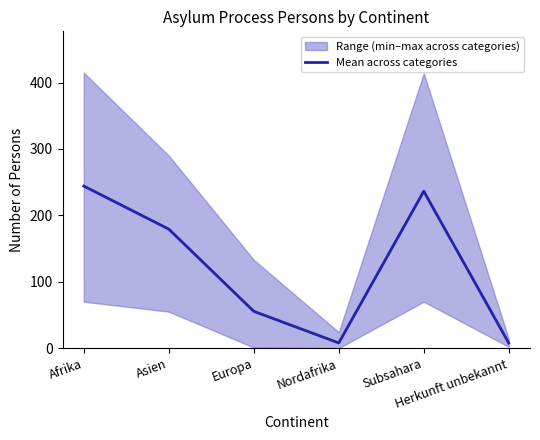

True or false: the data shows 12.3 at Herkunft unbekannt.

False